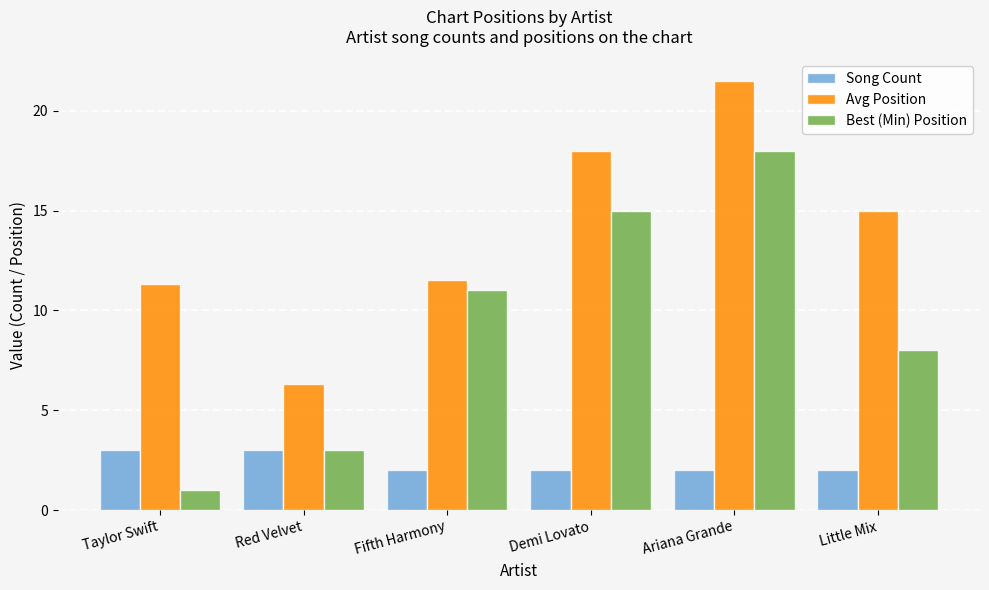

At which category is the sum across all series the highest?

Ariana Grande